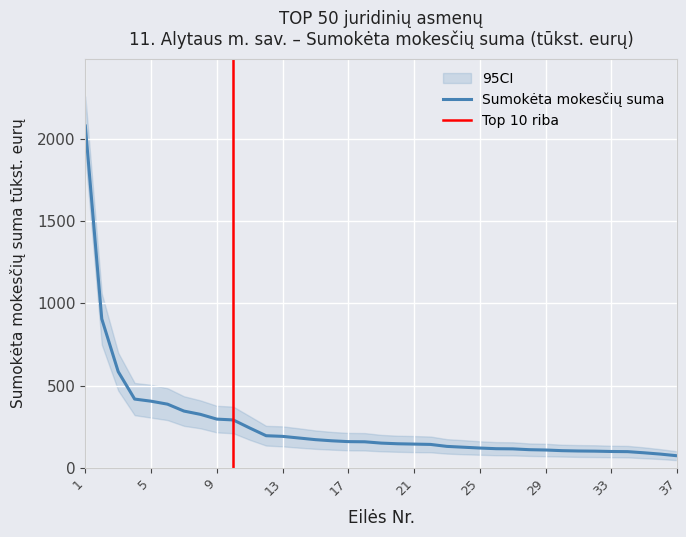

True or false: the data has more than 0 interior local peaks.

False